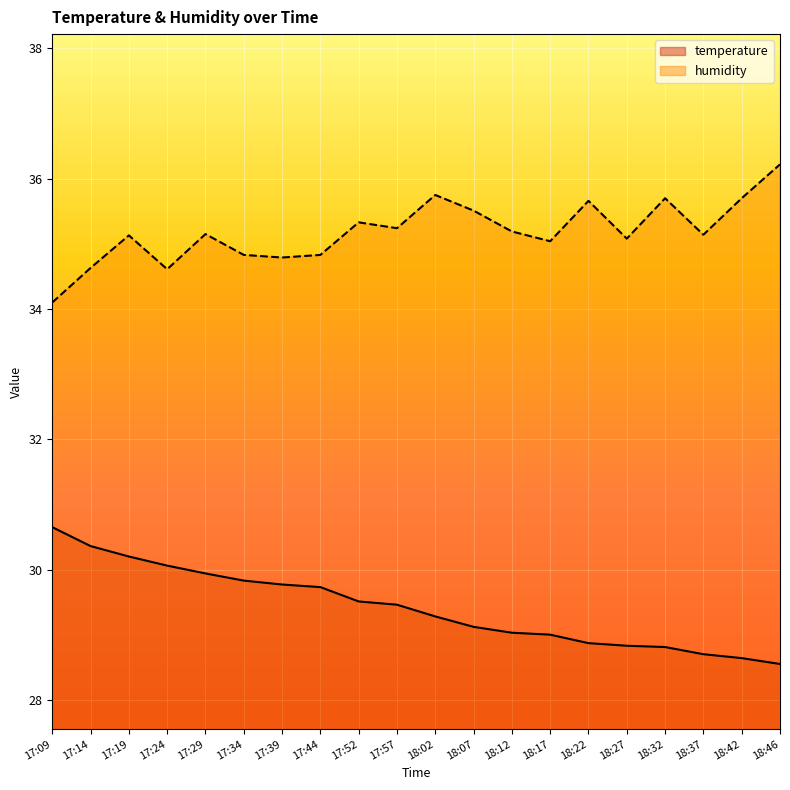

What is the difference between the humidity values at 18:42 and 17:24?

1.1